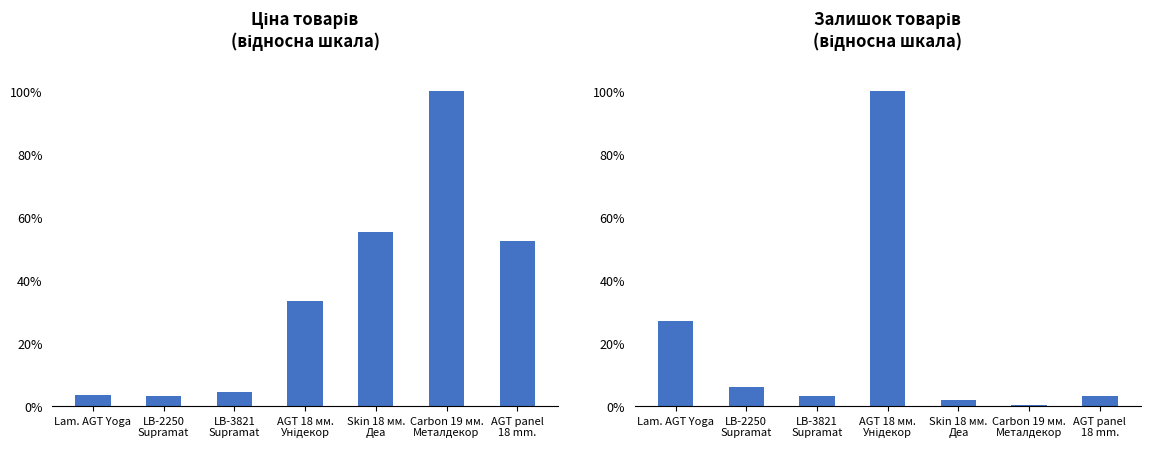

How many data points in Залишок (шт) are above 3?

5